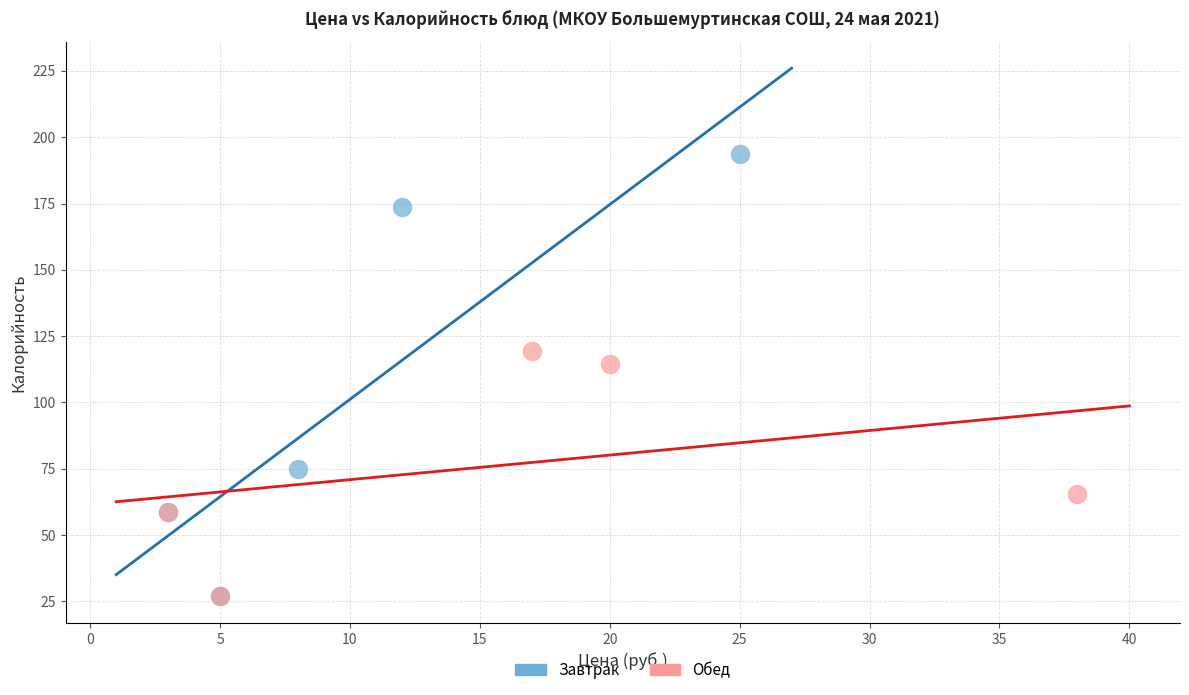

Which series has the widest spread of Y values?

Завтрак